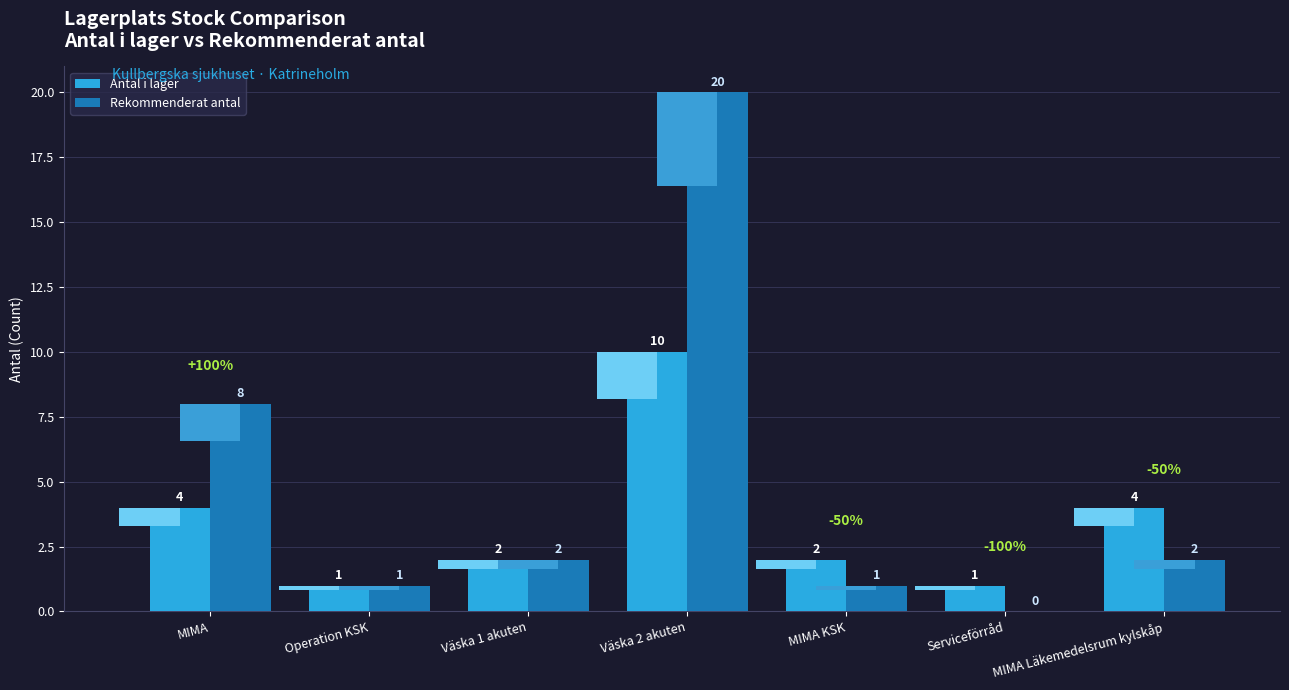

What is the difference between the Rekommenderat antal values at MIMA KSK and Serviceförråd?

1